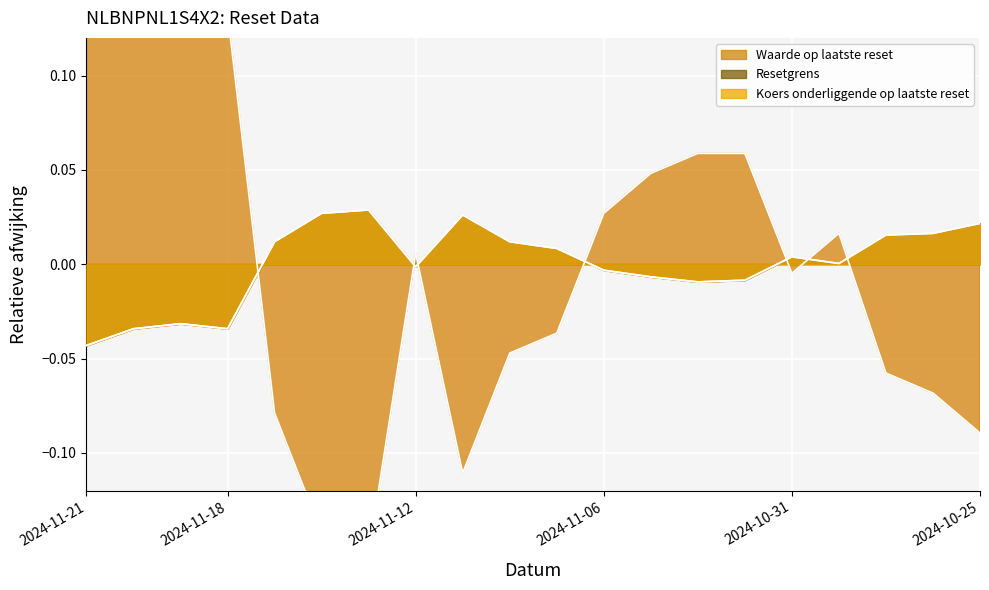

Where does the Koers onderliggende op laatste reset series first go above 0?

2024-11-15